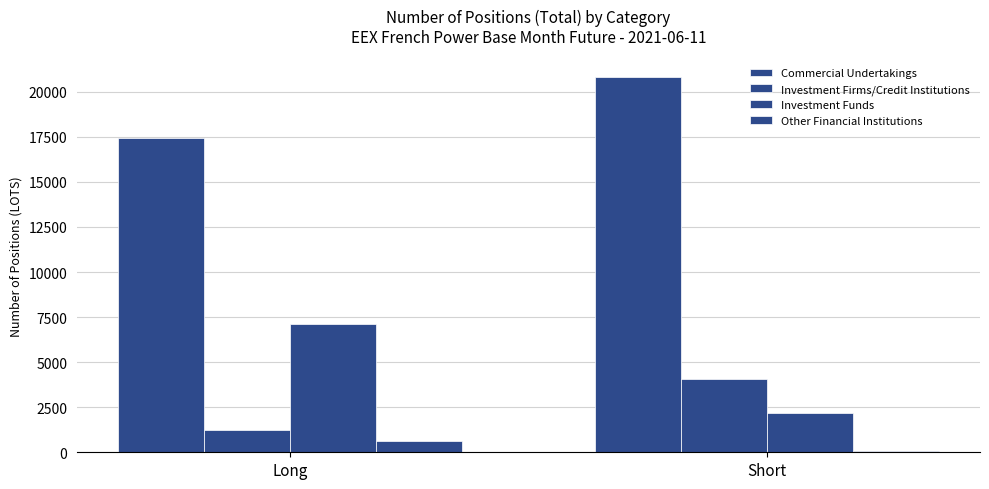

Are the bars horizontal?

No